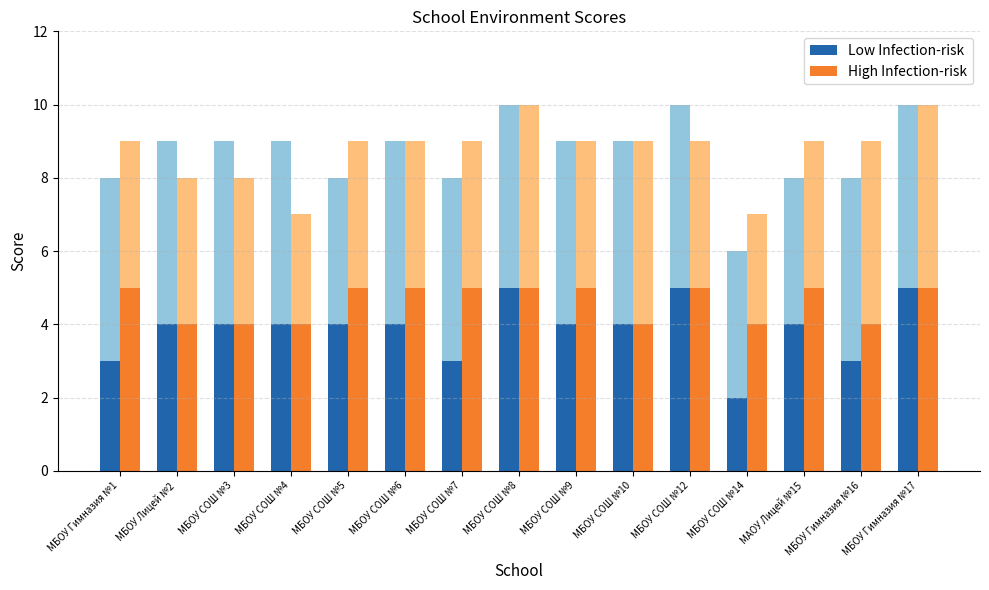

What position from the left is МБОУ Гимназия №17?

15